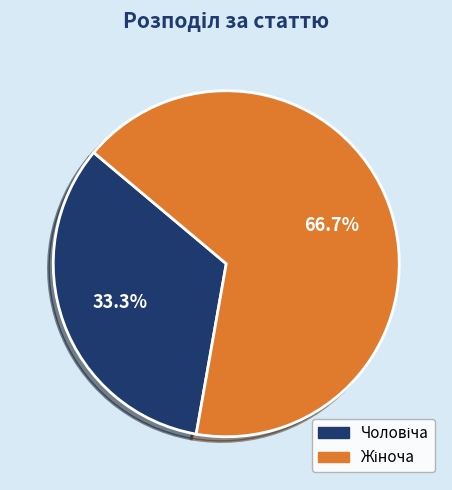

Count the number of slices in the pie.

2